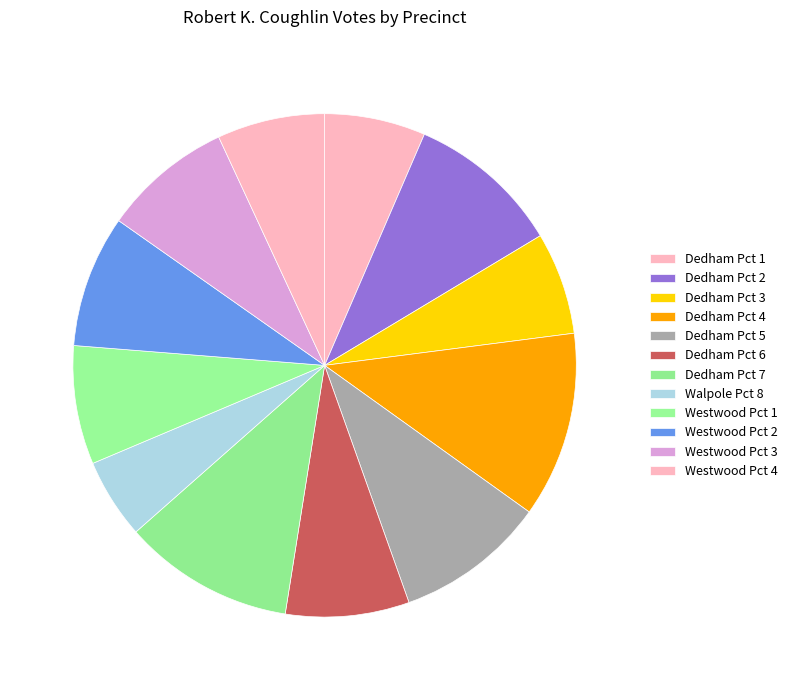

Which category has the biggest portion of the pie?

Dedham Pct 4